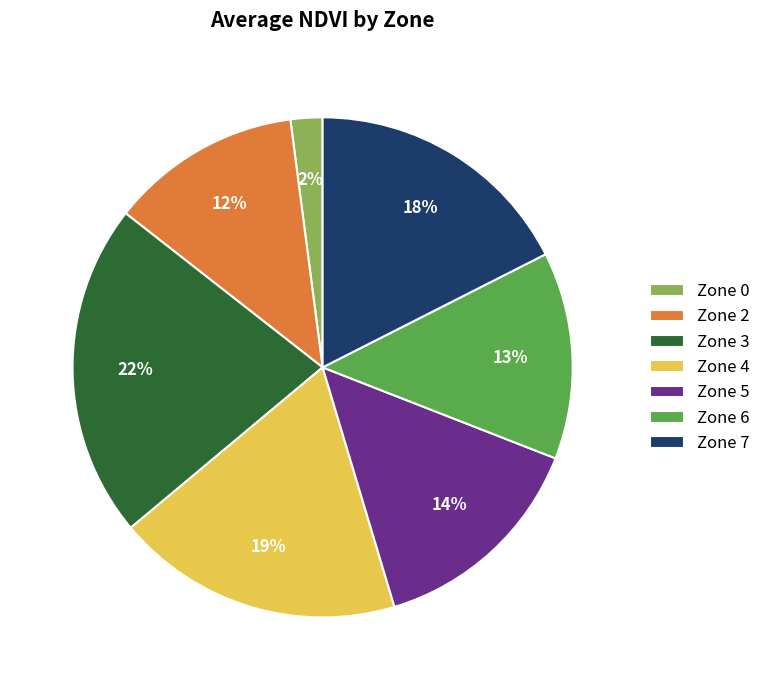

Combined, do Zone 3 and Zone 0 account for over 50%?

No